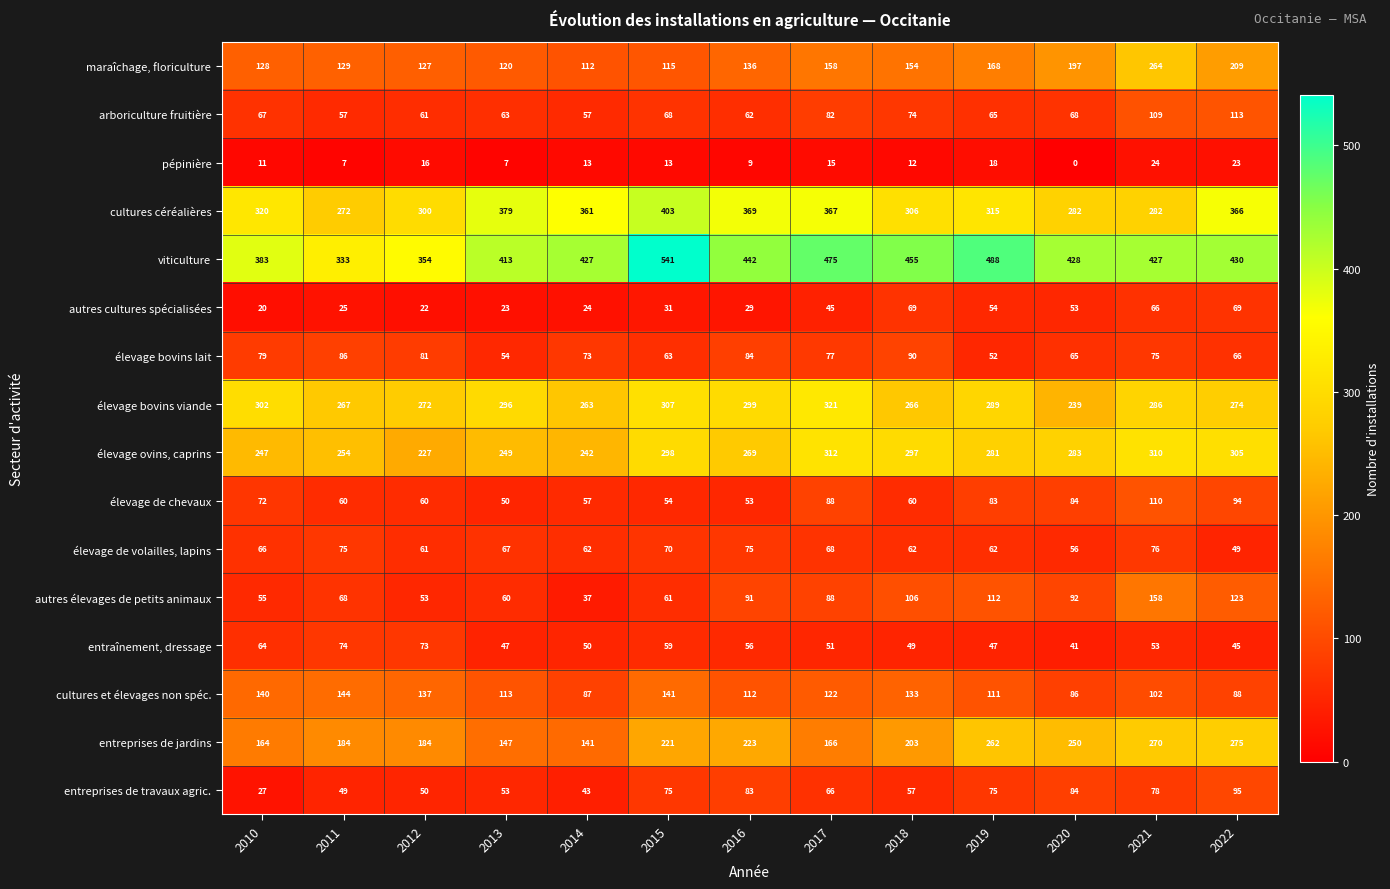

Which category has the lowest value across all series?

2020